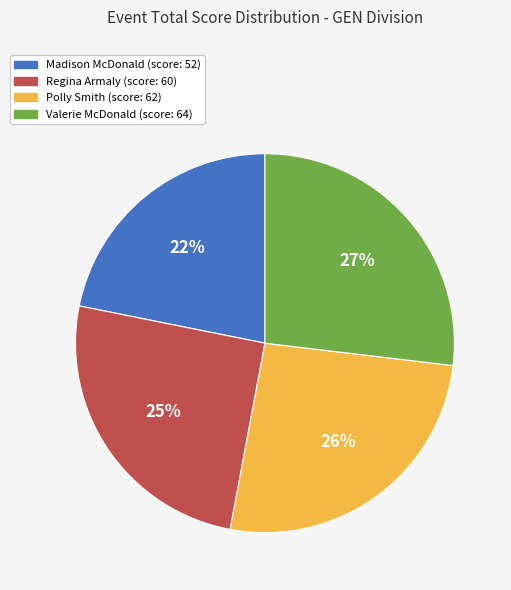

Does Madison McDonald represent more than half of the total?

No